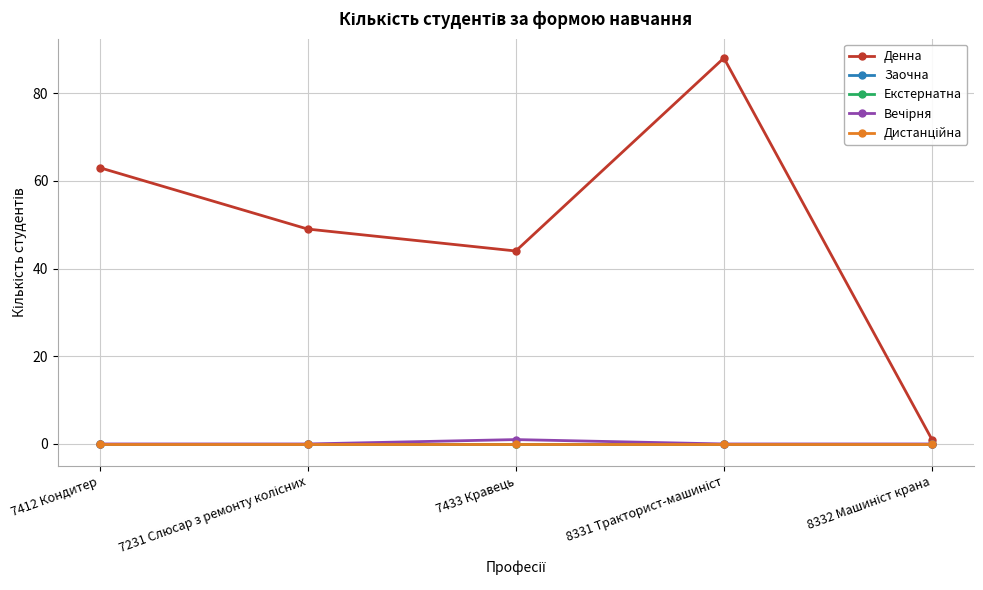

Reading left to right, transcribe all the data shown in this chart.

Денна: 63	49	44	88	1
Заочна: 0	0	0	0	0
Екстернатна: 0	0	0	0	0
Вечірня: 0	0	1	0	0
Дистанційна: 0	0	0	0	0